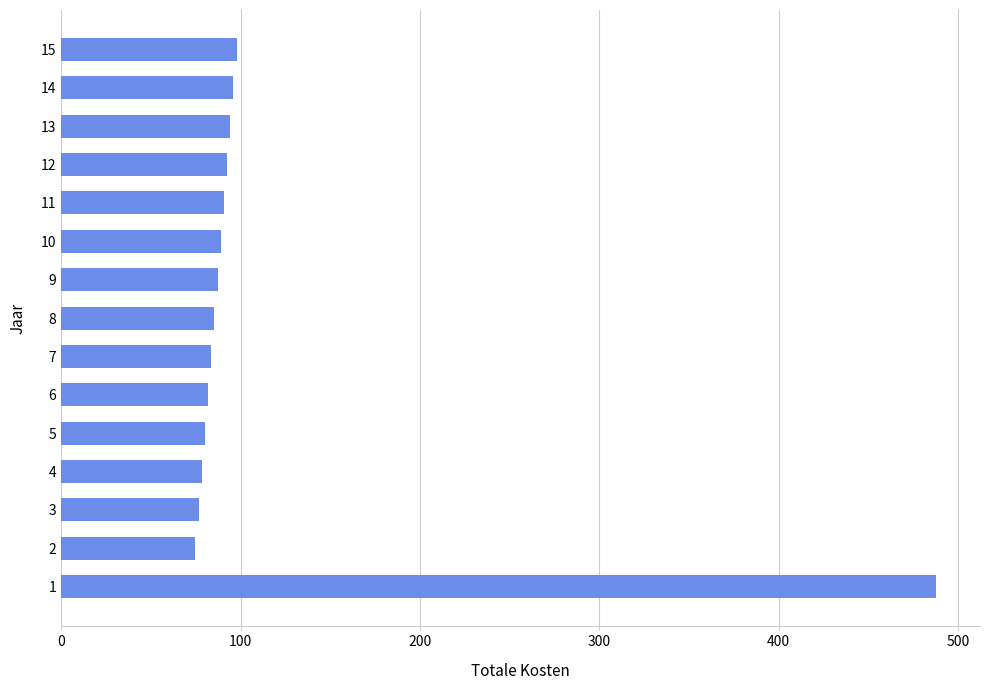

What is the smallest value displayed?

74.8